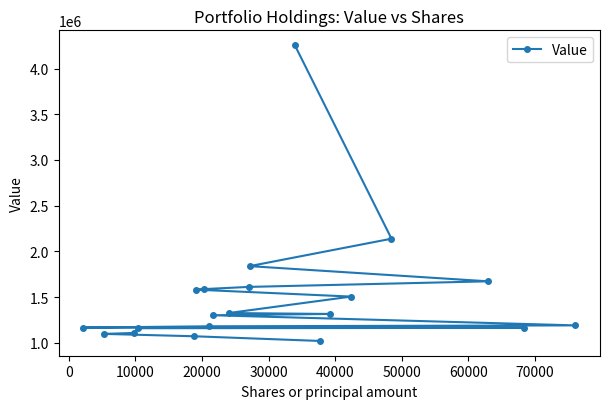

What is the greatest value displayed?

4256000